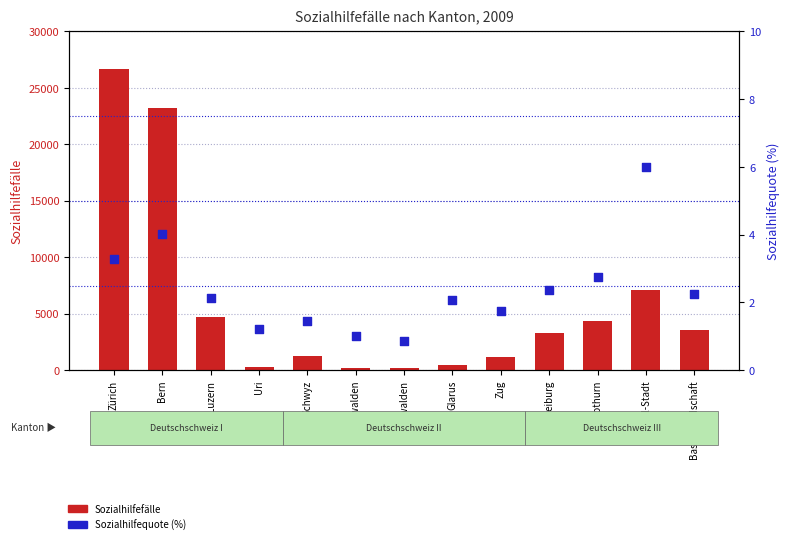

Which series has the largest total across all categories?

Sozialhilfefälle